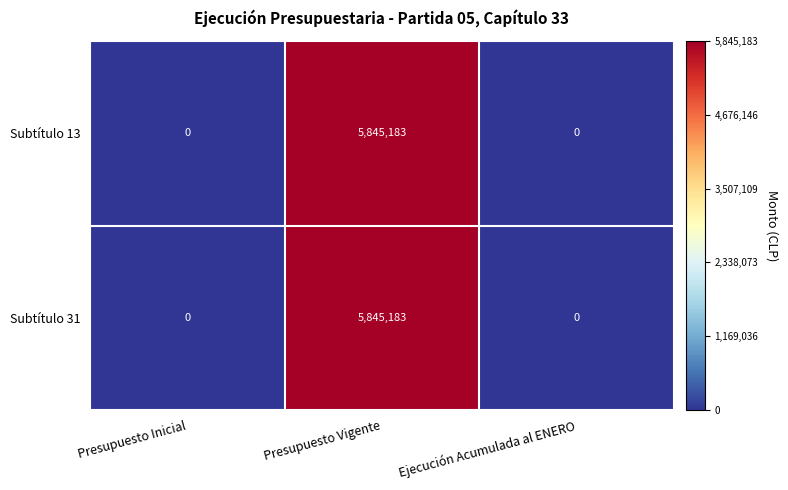

What is the difference between the maximum and minimum values in the Subtítulo 31 series?

5845183